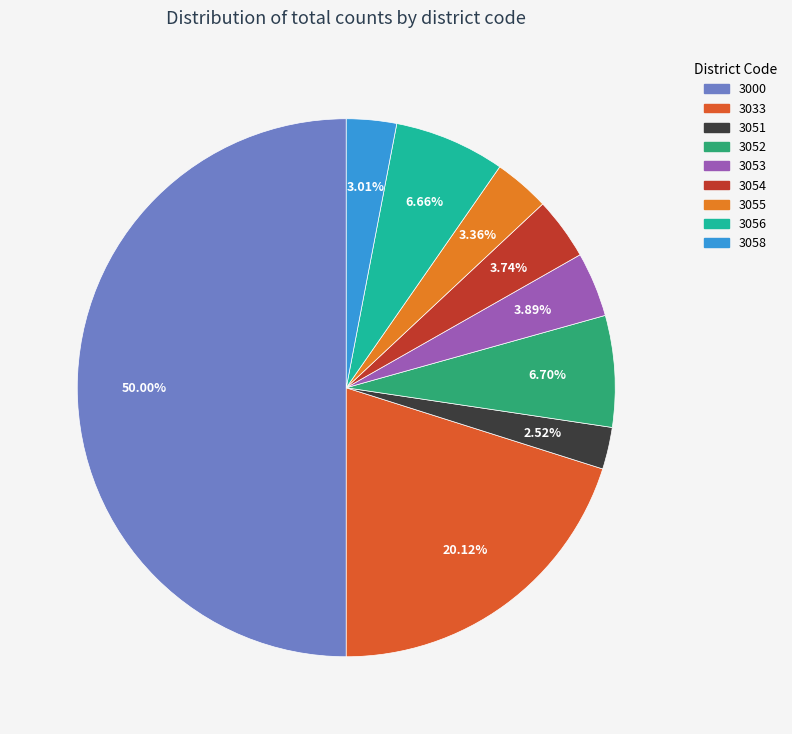

Rank the categories by value from lowest to highest.

3051, 3058, 3055, 3054, 3053, 3056, 3052, 3033, 3000